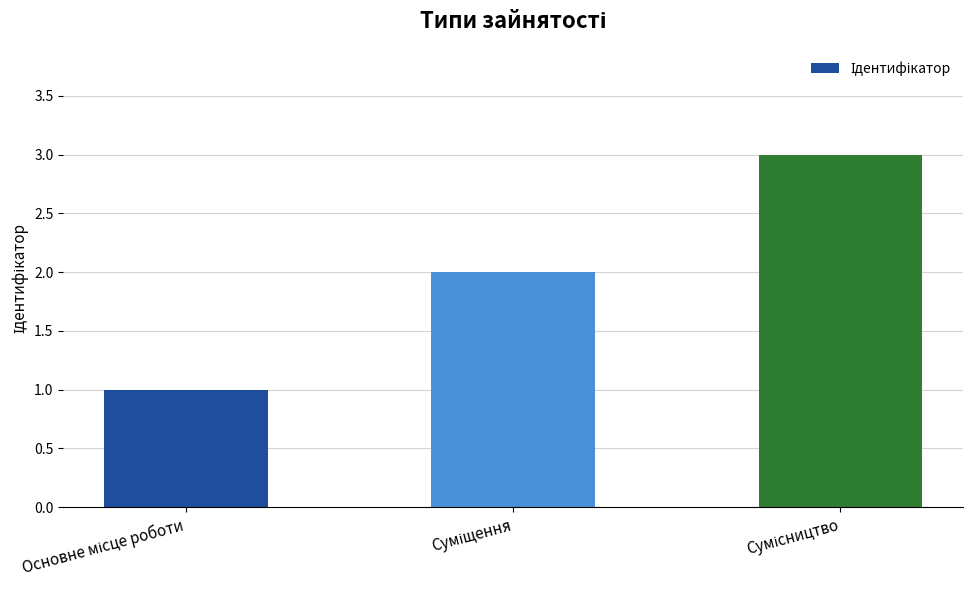

What is the maximum value shown in the chart?

3